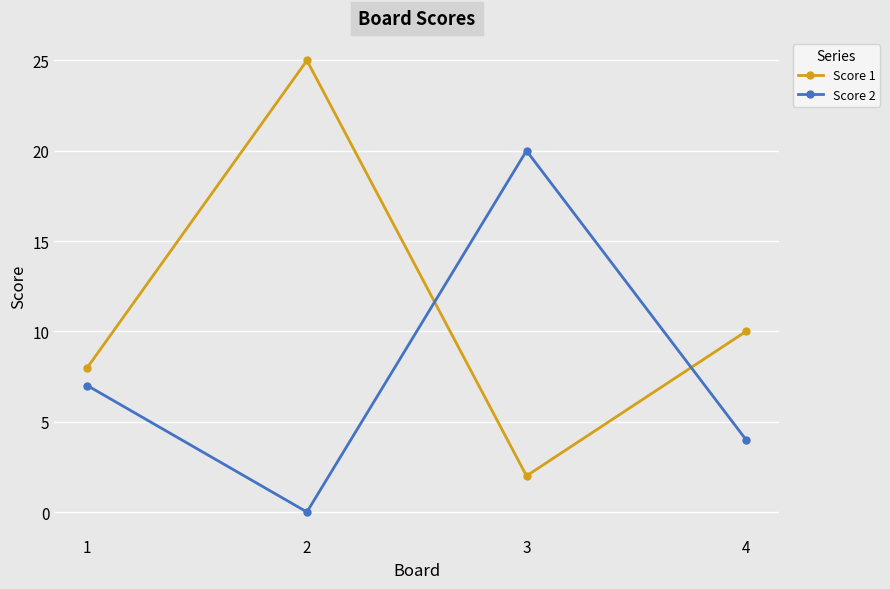

What is the difference between the highest and lowest values at 1?

1